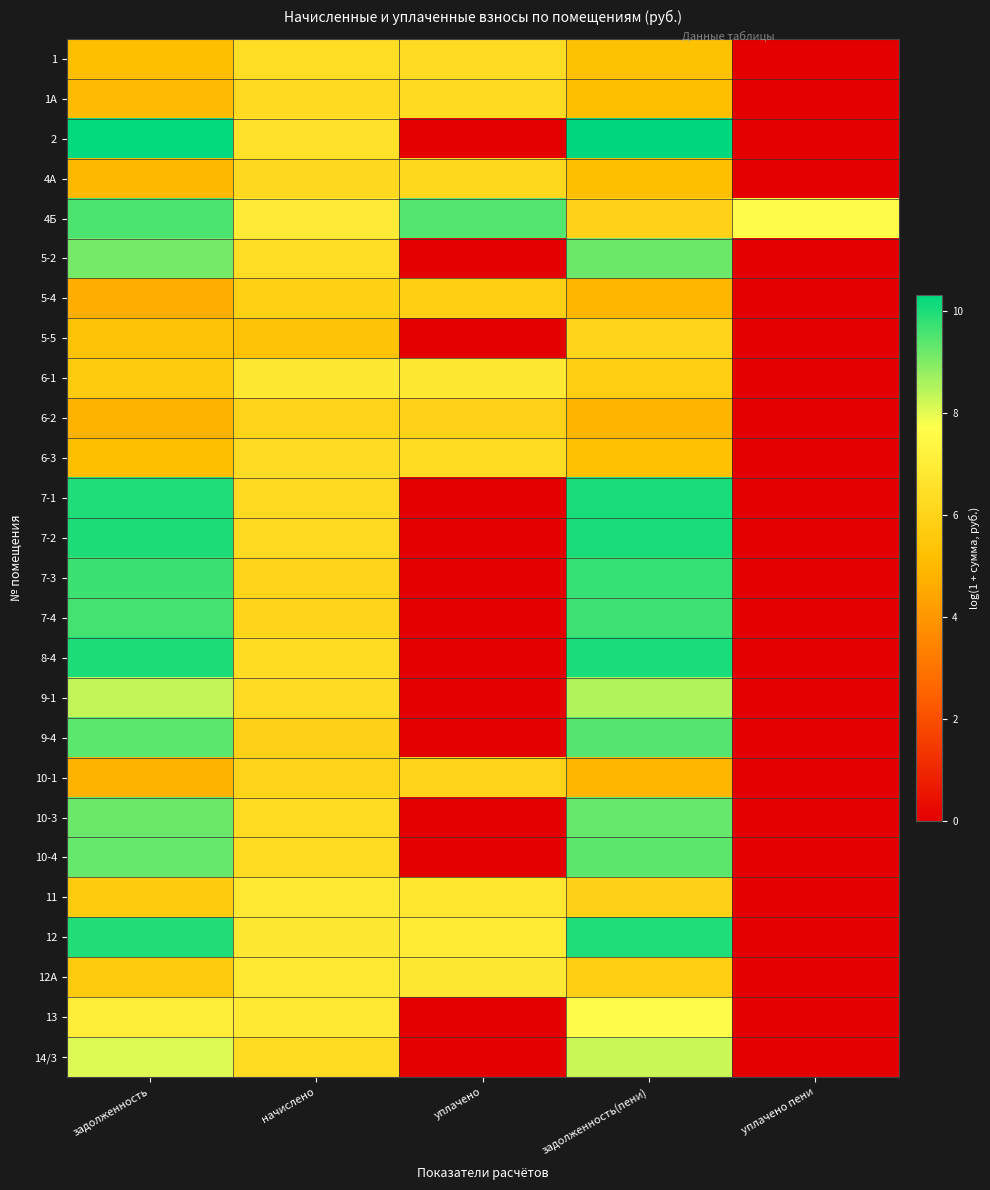

Reading left to right, extract all data points from this chart.

1: задолженность=5.2	начислено=6.4	уплачено=6.3	задолженность(пени)=5.3	уплачено пени=0.0
1А: задолженность=5.1	начислено=6.3	уплачено=6.2	задолженность(пени)=5.2	уплачено пени=0.0
2: задолженность=10.3	начислено=6.5	уплачено=0.0	задолженность(пени)=10.3	уплачено пени=0.0
4А: задолженность=5.0	начислено=6.2	уплачено=6.2	задолженность(пени)=5.1	уплачено пени=0.0
4Б: задолженность=9.5	начислено=7.0	уплачено=9.4	задолженность(пени)=5.9	уплачено пени=7.6
5-2: задолженность=9.1	начислено=6.4	уплачено=0.0	задолженность(пени)=9.2	уплачено пени=0.0
5-4: задолженность=4.7	начислено=5.9	уплачено=5.8	задолженность(пени)=4.9	уплачено пени=0.0
5-5: задолженность=5.3	начислено=5.3	уплачено=0.0	задолженность(пени)=6.0	уплачено пени=0.0
6-1: задолженность=5.6	начислено=6.8	уплачено=6.8	задолженность(пени)=5.7	уплачено пени=0.0
6-2: задолженность=4.8	начислено=6.0	уплачено=5.9	задолженность(пени)=4.9	уплачено пени=0.0
6-3: задолженность=5.1	начислено=6.3	уплачено=6.3	задолженность(пени)=5.2	уплачено пени=0.0
7-1: задолженность=10.0	начислено=6.3	уплачено=0.0	задолженность(пени)=10.0	уплачено пени=0.0
7-2: задолженность=10.0	начислено=6.3	уплачено=0.0	задолженность(пени)=10.0	уплачено пени=0.0
7-3: задолженность=9.7	начислено=6.0	уплачено=0.0	задолженность(пени)=9.7	уплачено пени=0.0
7-4: задолженность=9.6	начислено=6.0	уплачено=0.0	задолженность(пени)=9.7	уплачено пени=0.0
8-4: задолженность=10.0	начислено=6.3	уплачено=0.0	задолженность(пени)=10.0	уплачено пени=0.0
9-1: задолженность=8.3	начислено=6.3	уплачено=0.0	задолженность(пени)=8.5	уплачено пени=0.0
9-4: задолженность=9.4	начислено=5.9	уплачено=0.0	задолженность(пени)=9.4	уплачено пени=0.0
10-1: задолженность=4.8	начислено=6.0	уплачено=6.0	задолженность(пени)=4.9	уплачено пени=0.0
10-3: задолженность=9.2	начислено=6.3	уплачено=0.0	задолженность(пени)=9.3	уплачено пени=0.0
10-4: задолженность=9.3	начислено=6.3	уплачено=0.0	задолженность(пени)=9.3	уплачено пени=0.0
11: задолженность=5.6	начислено=6.8	уплачено=6.7	задолженность(пени)=5.9	уплачено пени=0.0
12: задолженность=10.0	начислено=6.8	уплачено=6.9	задолженность(пени)=10.0	уплачено пени=0.0
12А: задолженность=5.7	начислено=6.9	уплачено=6.8	задолженность(пени)=5.8	уплачено пени=0.0
13: задолженность=7.0	начислено=6.9	уплачено=0.0	задолженность(пени)=7.6	уплачено пени=0.0
14/3: задолженность=8.1	начислено=6.3	уплачено=0.0	задолженность(пени)=8.2	уплачено пени=0.0